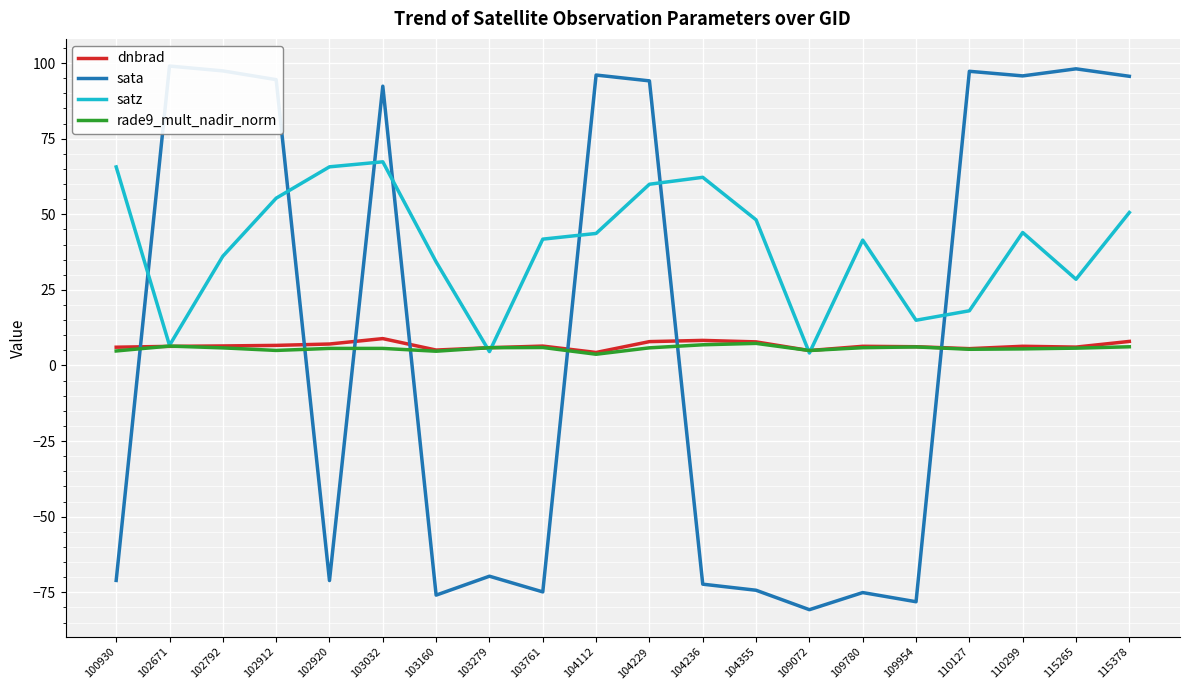

What are all the series names shown in the legend?

dnbrad, sata, satz, rade9_mult_nadir_norm